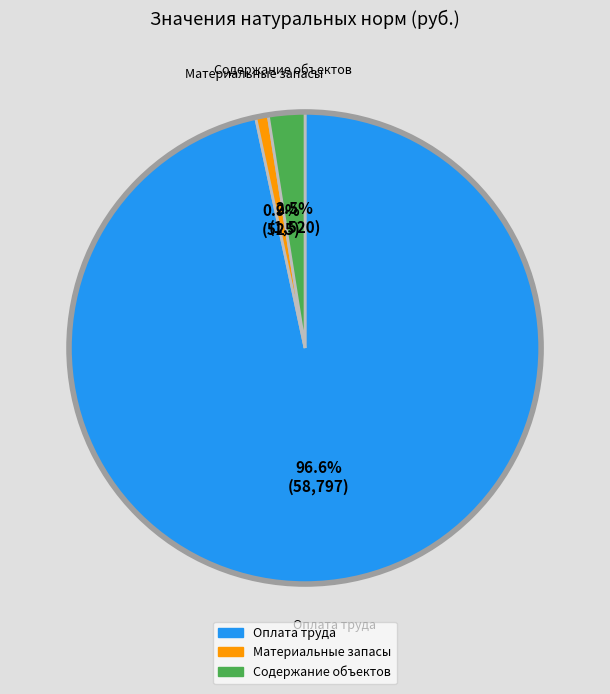

Does any single category account for the majority?

Yes